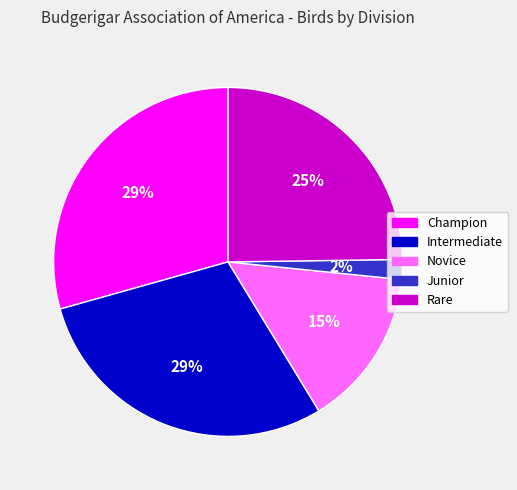

True or false: Intermediate accounts for 23% of the total.

False